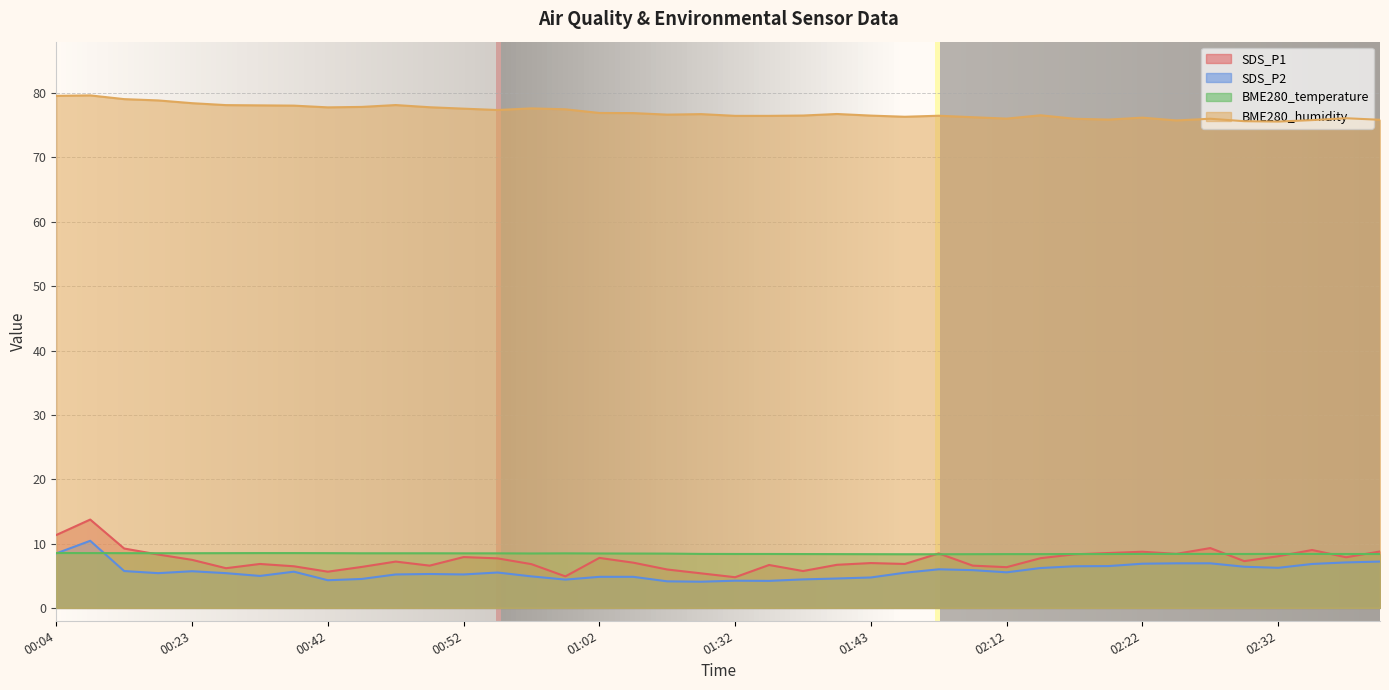

The value of BME280_temperature at 01:34 is 12.2. True or false?

False